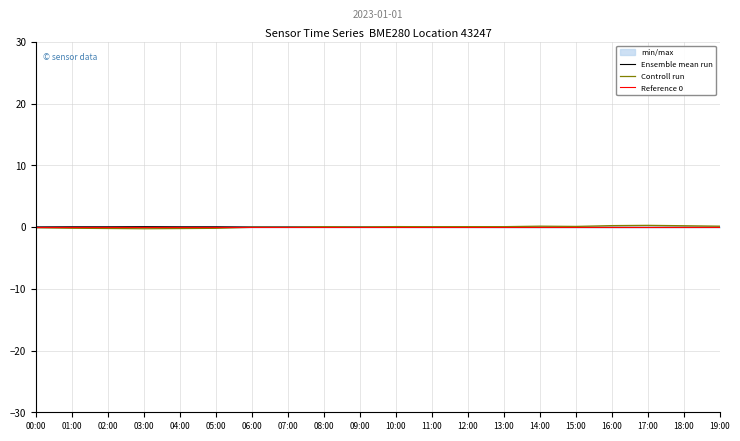

Count the number of categories in the chart.

20